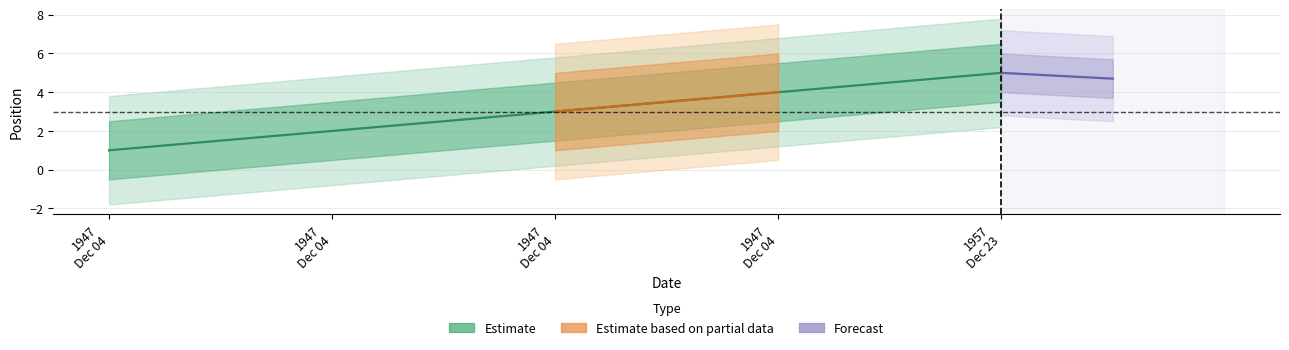

What is the value of the 2nd point from the left?

2